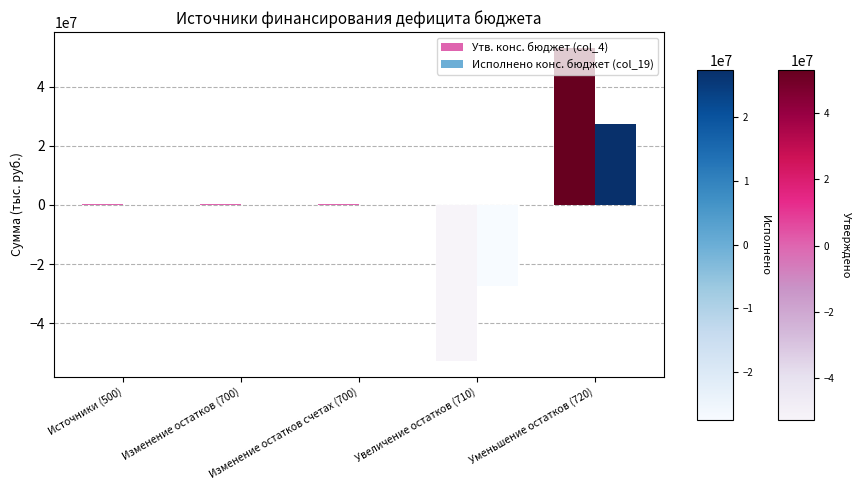

What is the maximum value shown in the chart?

53120102.5